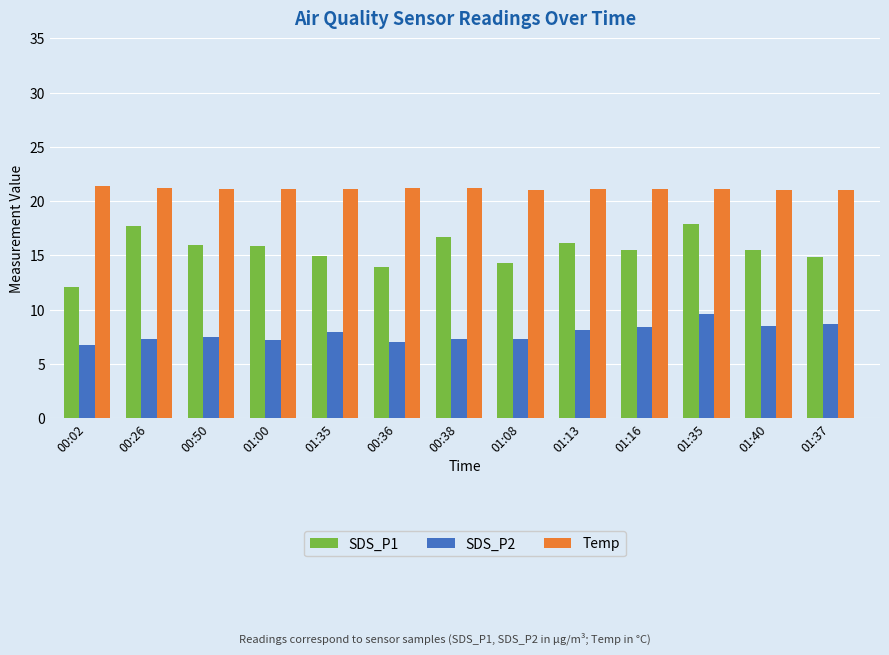

At which category is the sum across all series the highest?

01:35